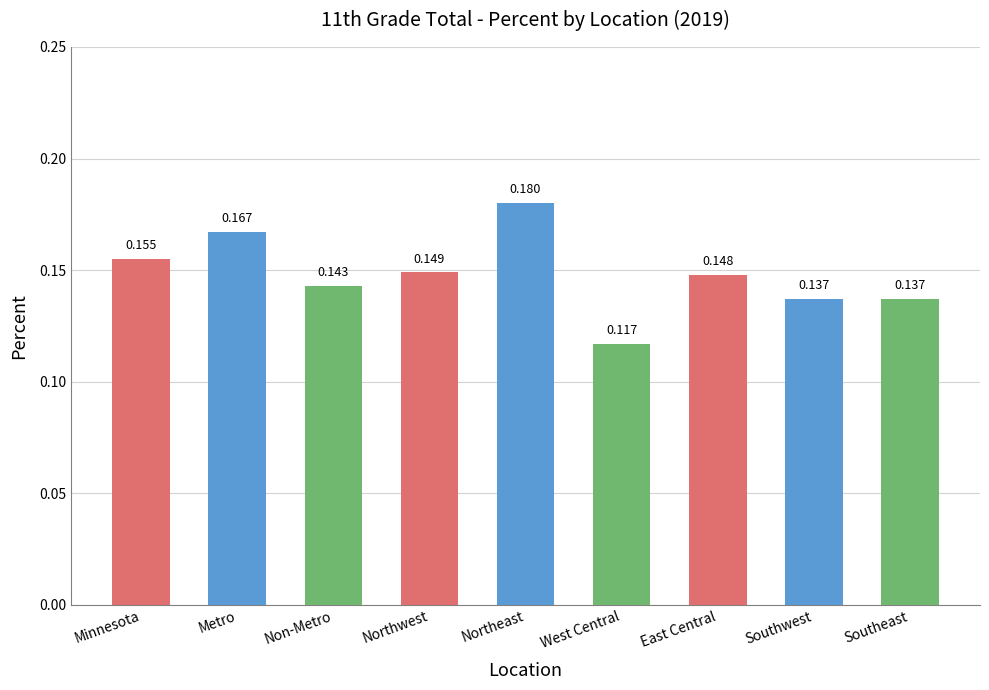

What is the sum of the values at Southeast and Northwest?

0.3